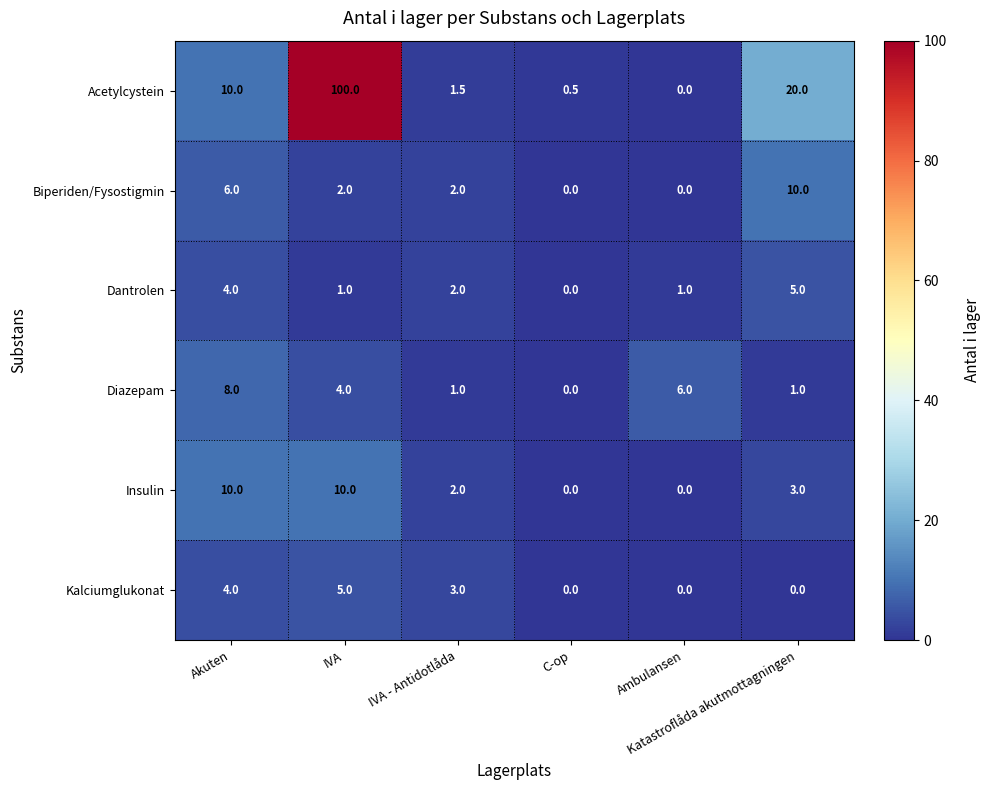

What is the difference between the maximum and minimum values in the Dantrolen series?

5.0